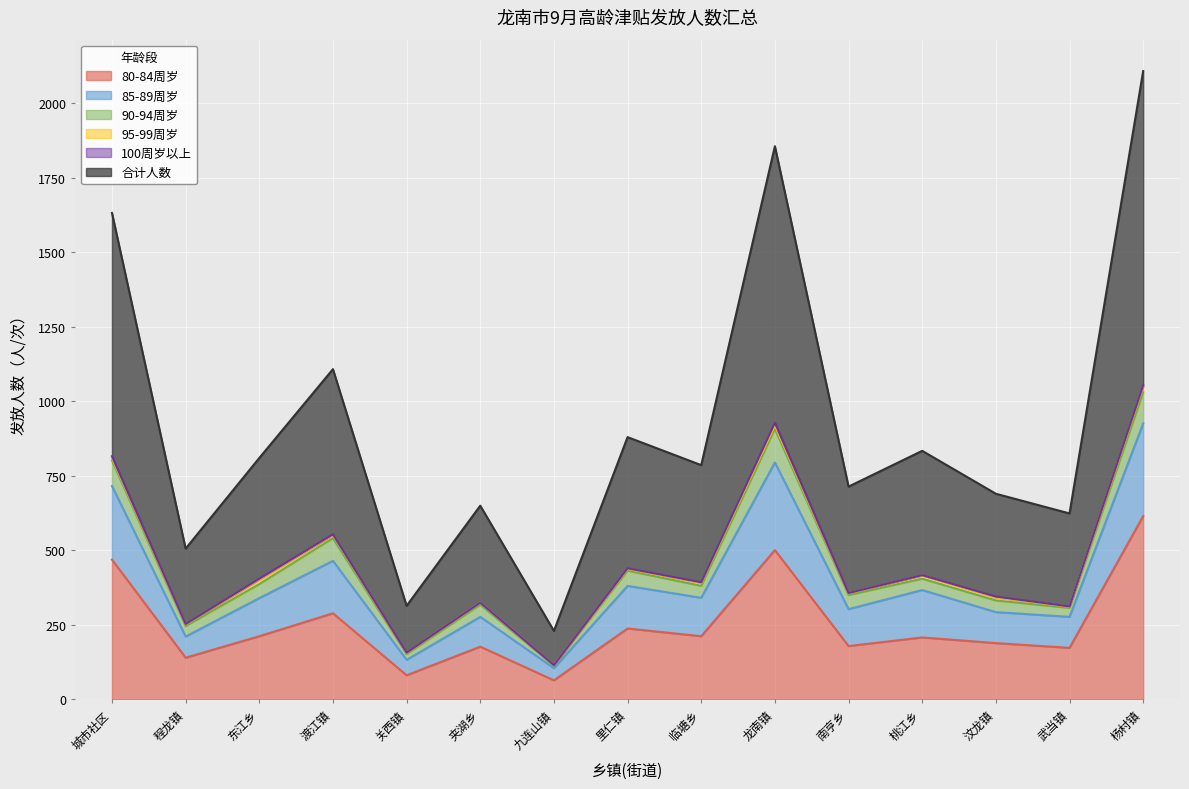

Where does the 合计人数 series first go above 786?

城市社区